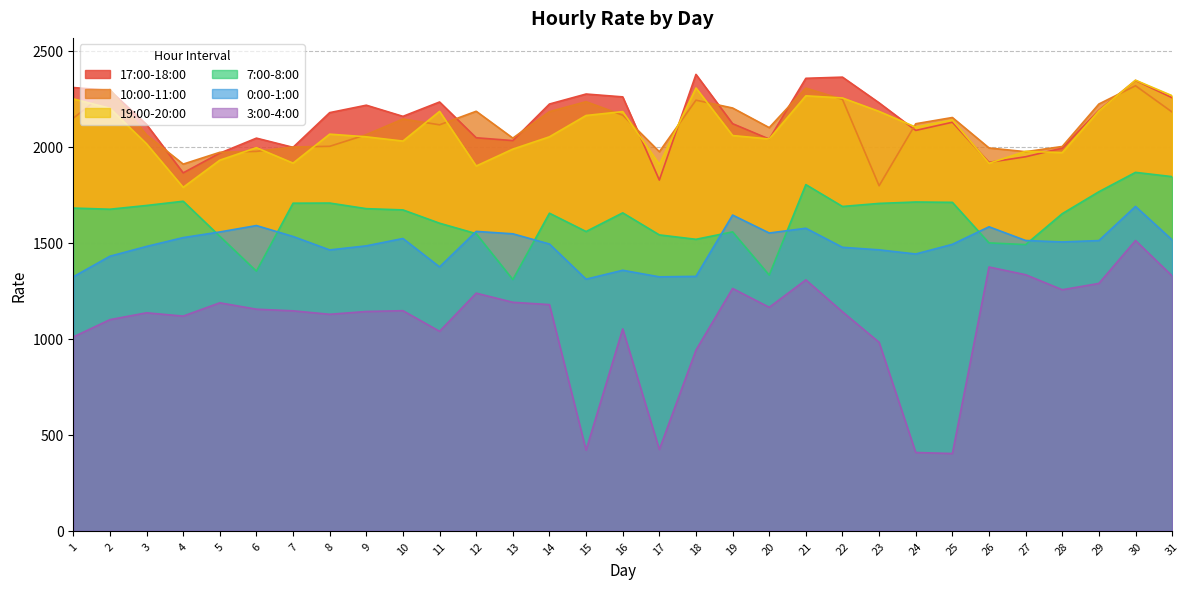

What is the value of the 10:00-11:00 point at the 23rd from the left?

1797.7